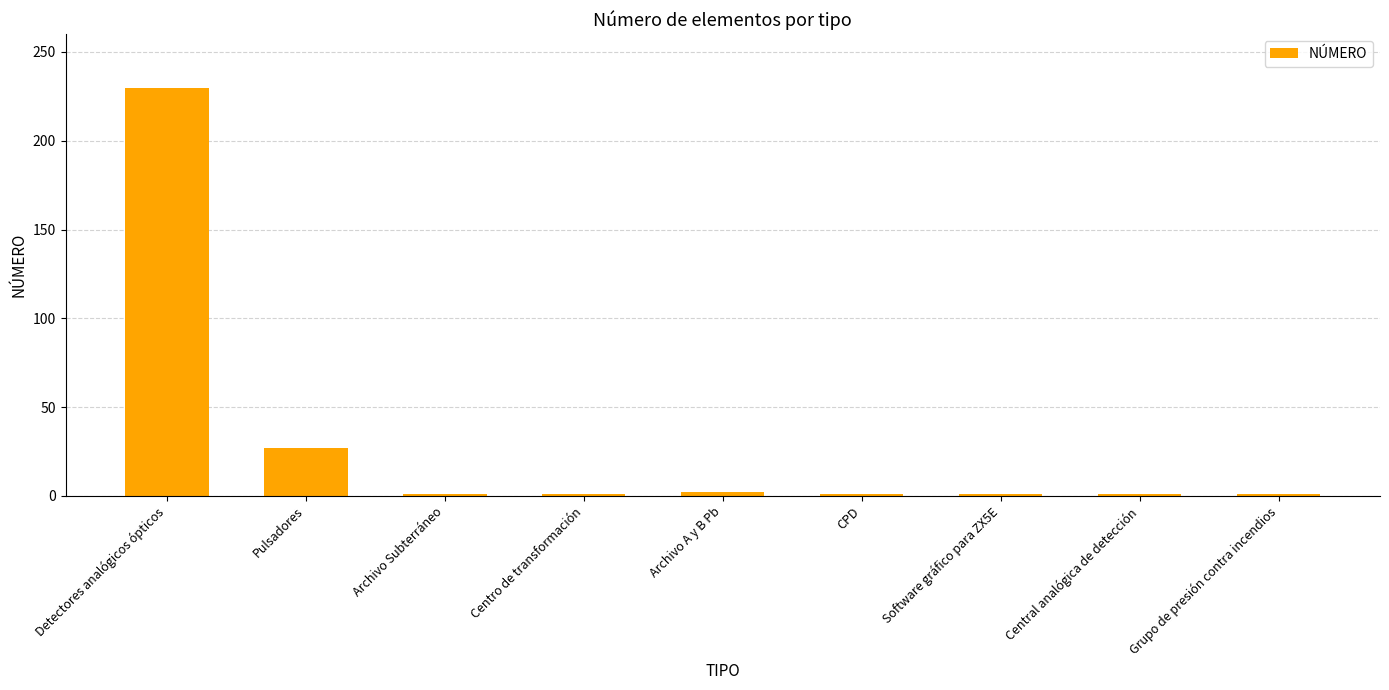

True or false: the data shows 6 at Pulsadores.

False